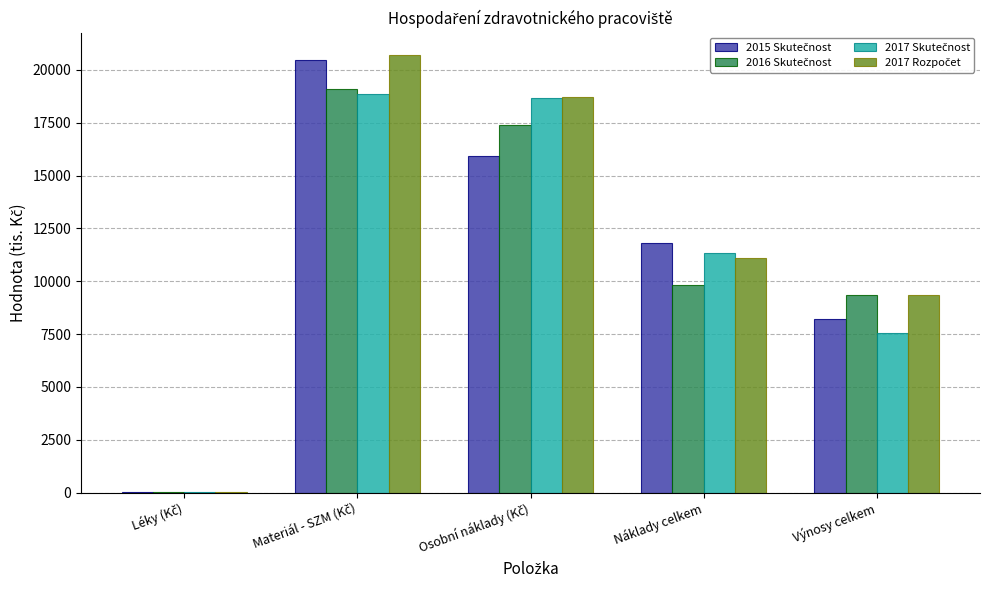

What is the total value across all series at Náklady celkem?

44057.7